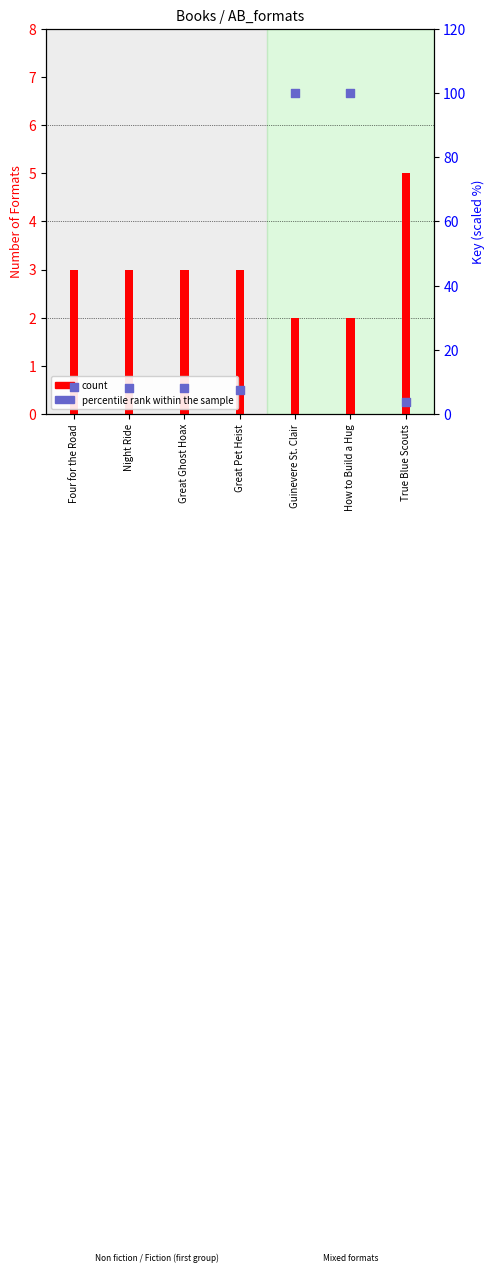

Which series has the largest Y range (max minus min)?

percentile rank within the sample